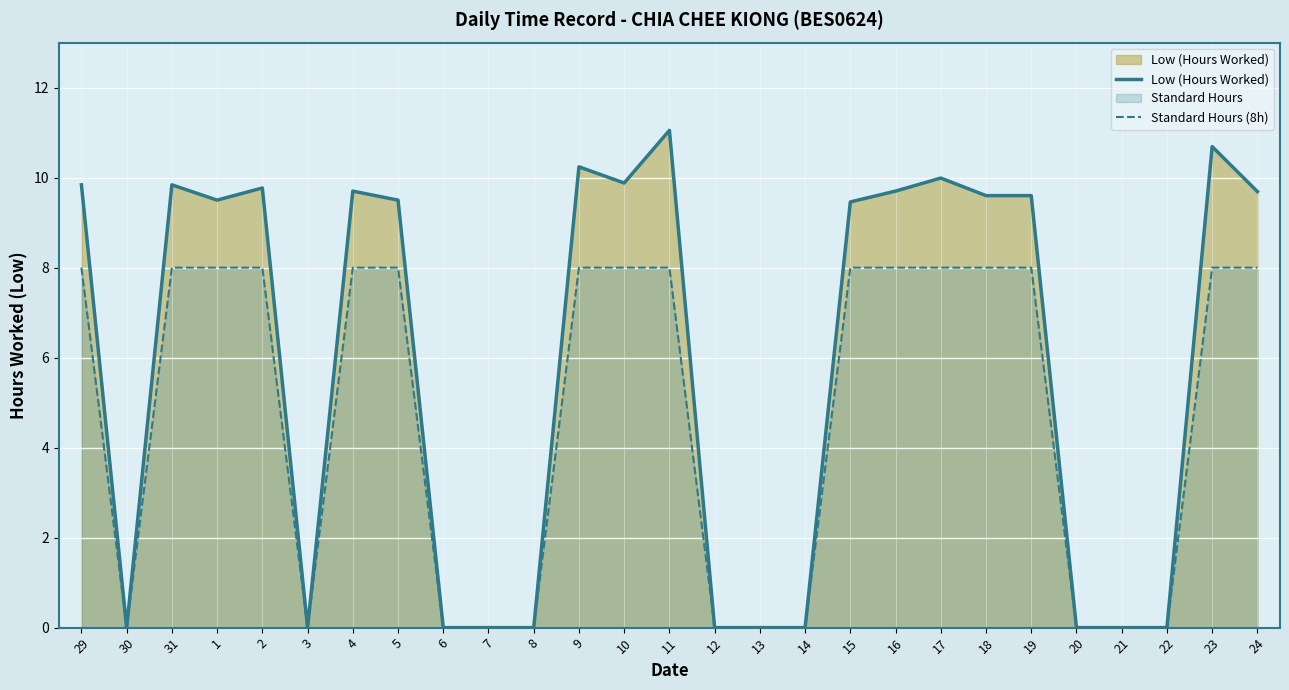

At which label is Standard Hours (8h) closest to 4?

29